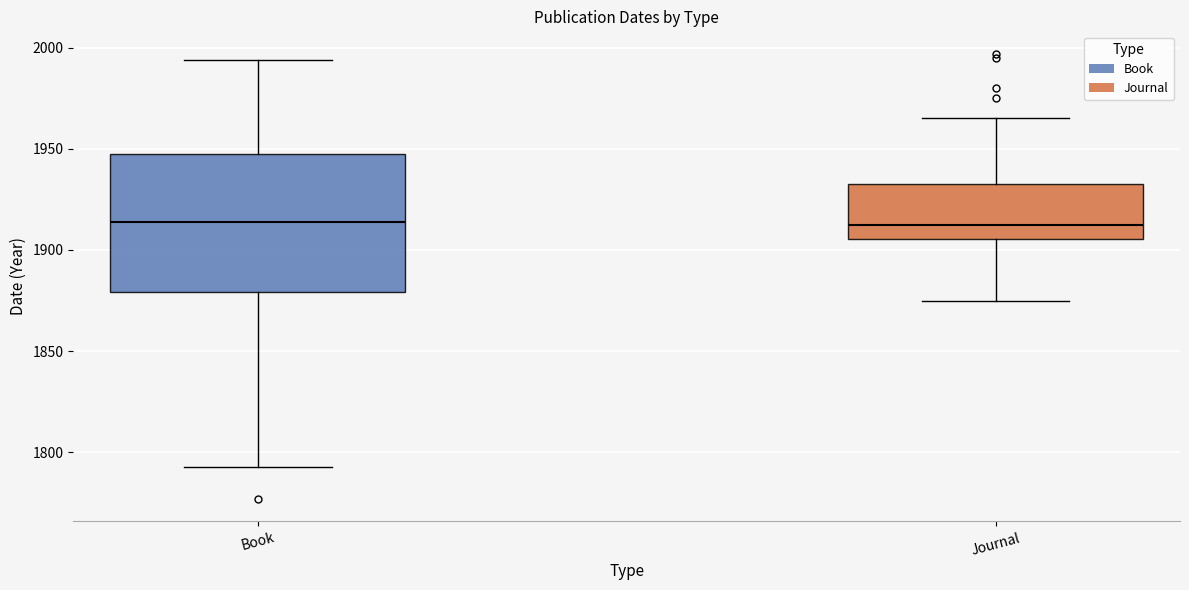

Reading left to right, read every box against the y-axis: the position of its median line, the range the box covers, and the ends of its whiskers. The values are not printed on the chart, so give them approximately, as read against the axis.

Book: median 1915, box 1880 to 1945, whiskers 1795 to 1995
Journal: median 1915, box 1905 to 1935, whiskers 1875 to 1965